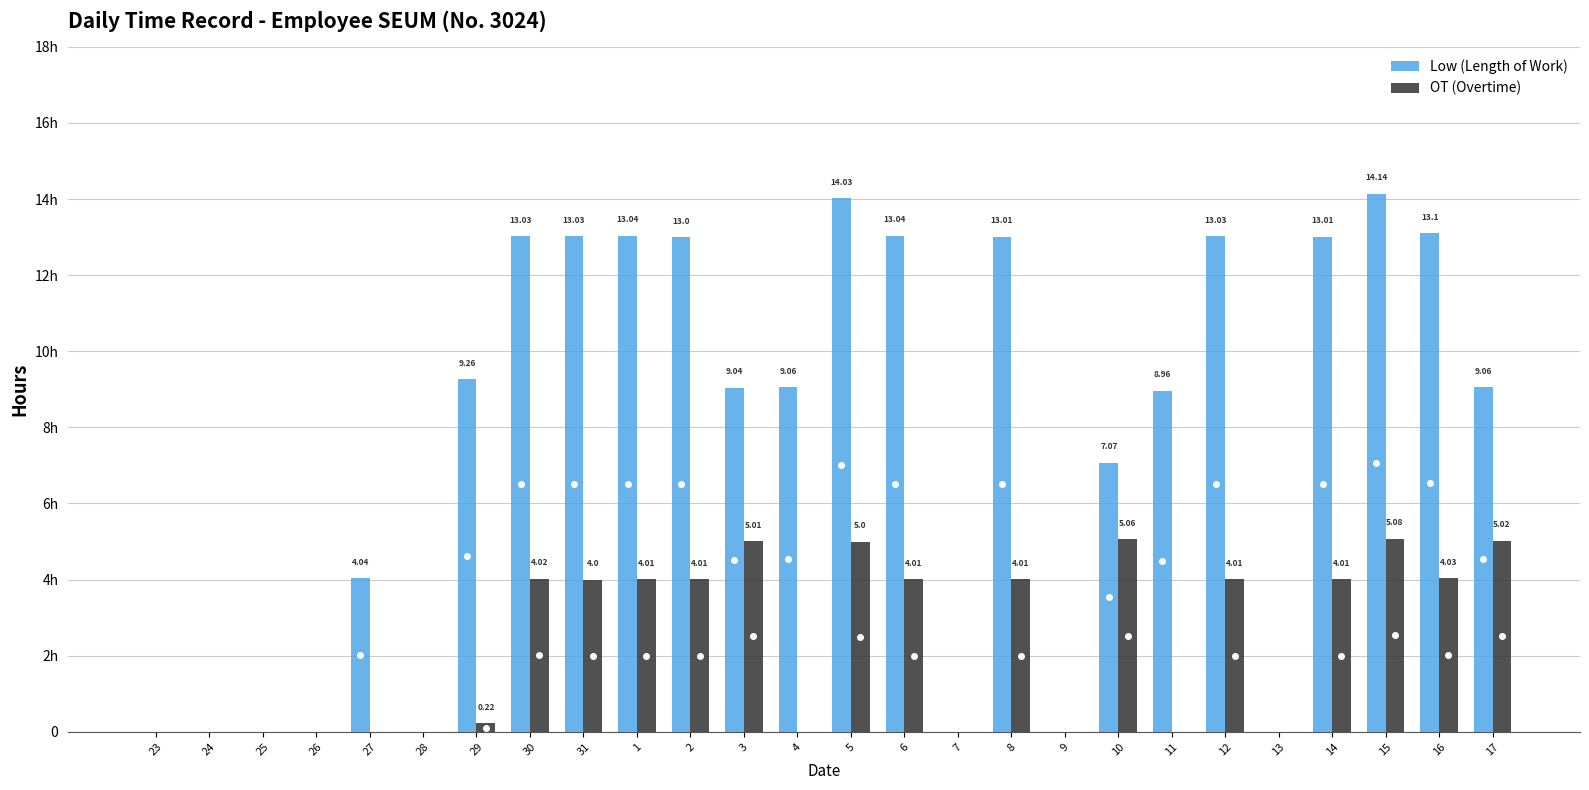

Which has a higher value, 9 or 6?

6